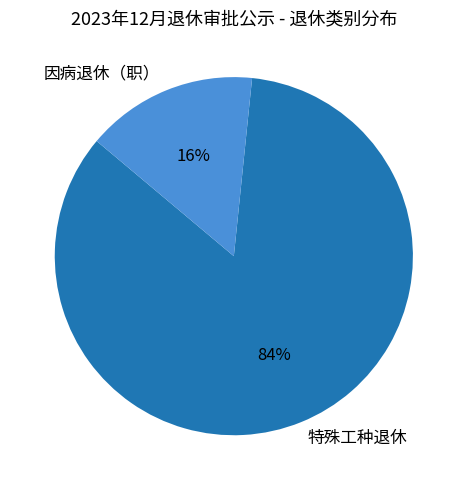

What is the smallest slice in the pie chart?

因病退休（职）